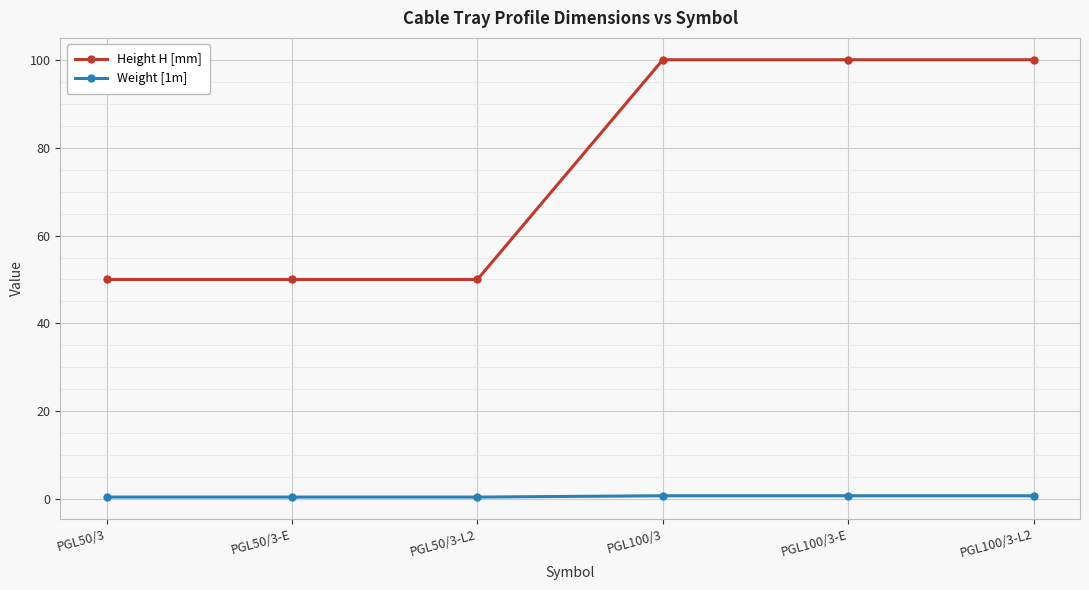

What is the difference between the maximum and second lowest values in the Height H [mm] series?

50.0